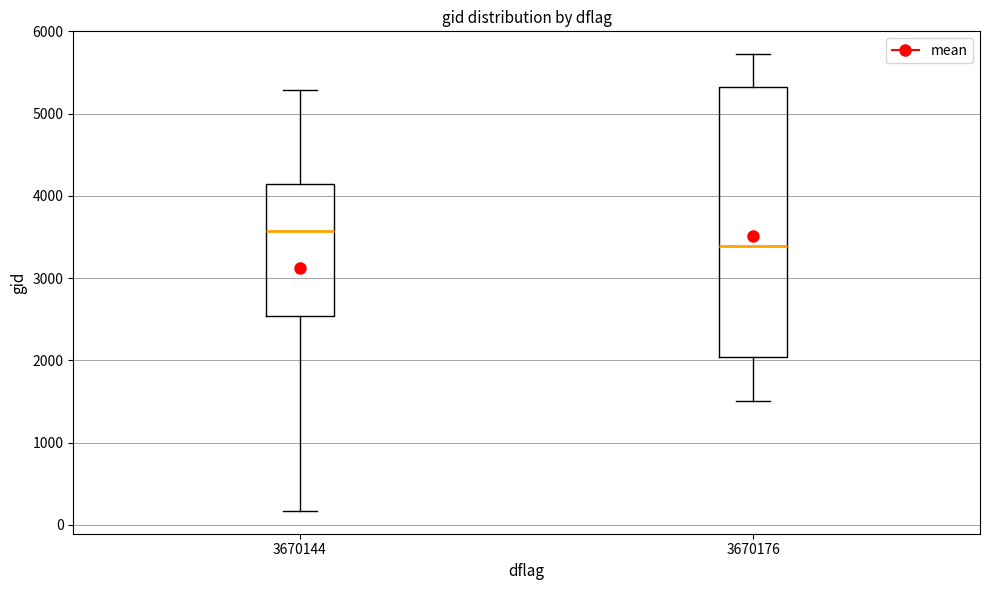

Reading left to right, transcribe this box plot: for each box, give where its median line is, the range the box spans, and where its two whiskers end, as read against the y-axis. The values are not printed on the chart, so give them approximately, as read against the axis.

3670144: median 3600, box 2500 to 4100, whiskers 200 to 5300
3670176: median 3400, box 2000 to 5300, whiskers 1500 to 5700